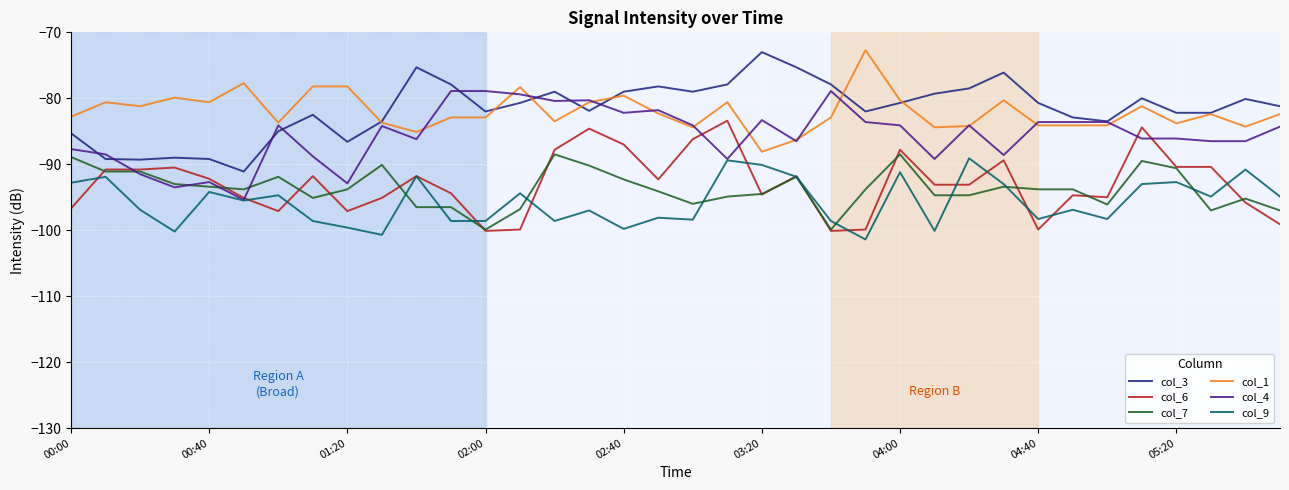

True or false: col_3 and col_6 intersect in this chart.

False